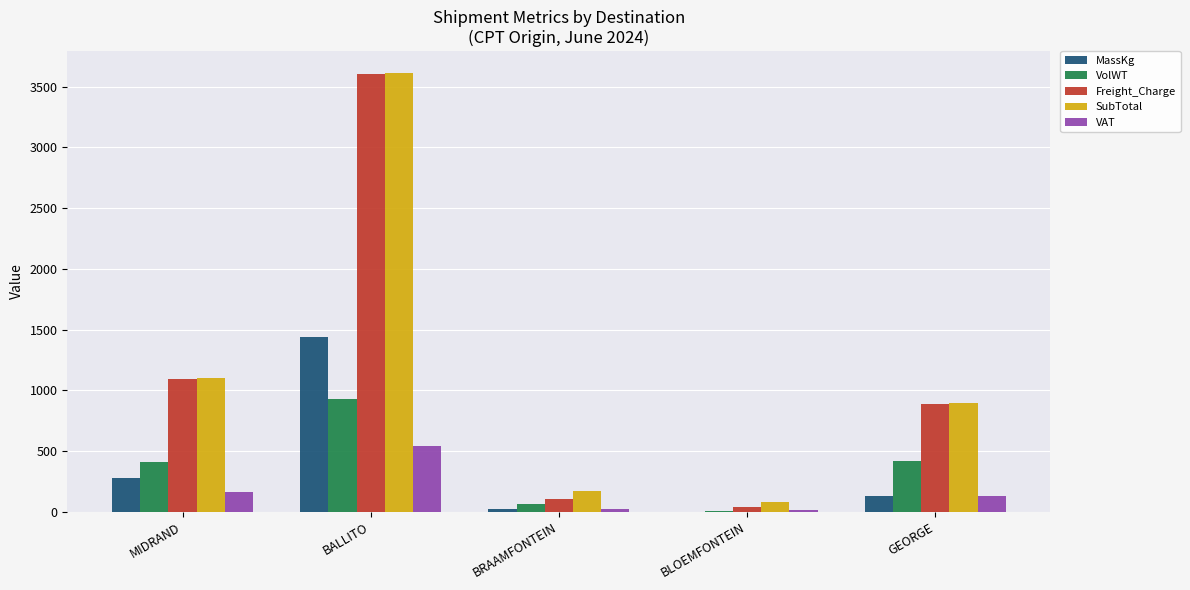

At which category does the chart reach its peak across all series?

BALLITO